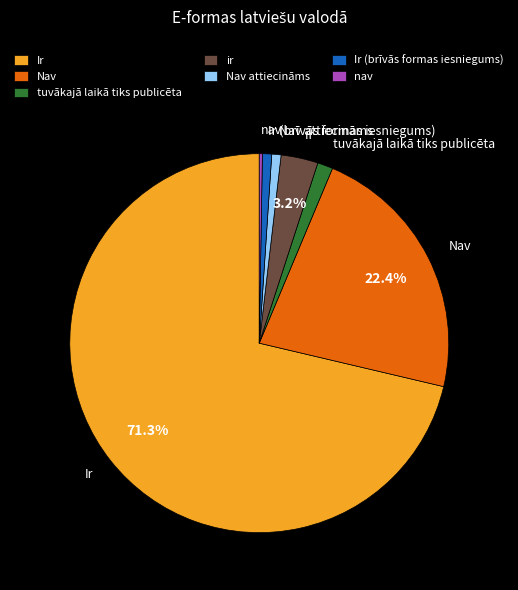

Approximately how many times larger is the value at Ir (brīvās formas iesniegums) compared to Nav attiecināms?

1.0